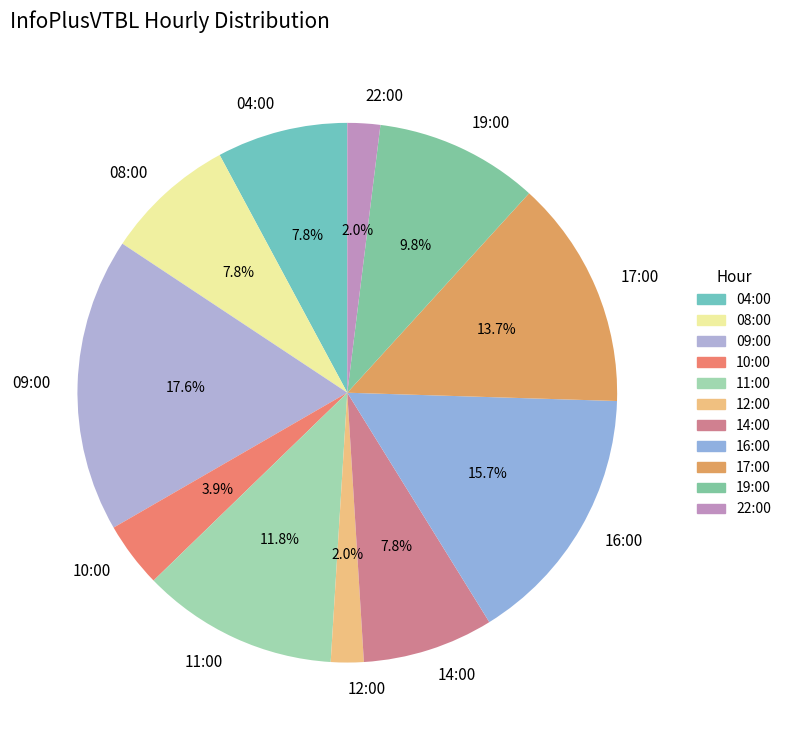

Is there any slice that represents more than half of the pie?

No